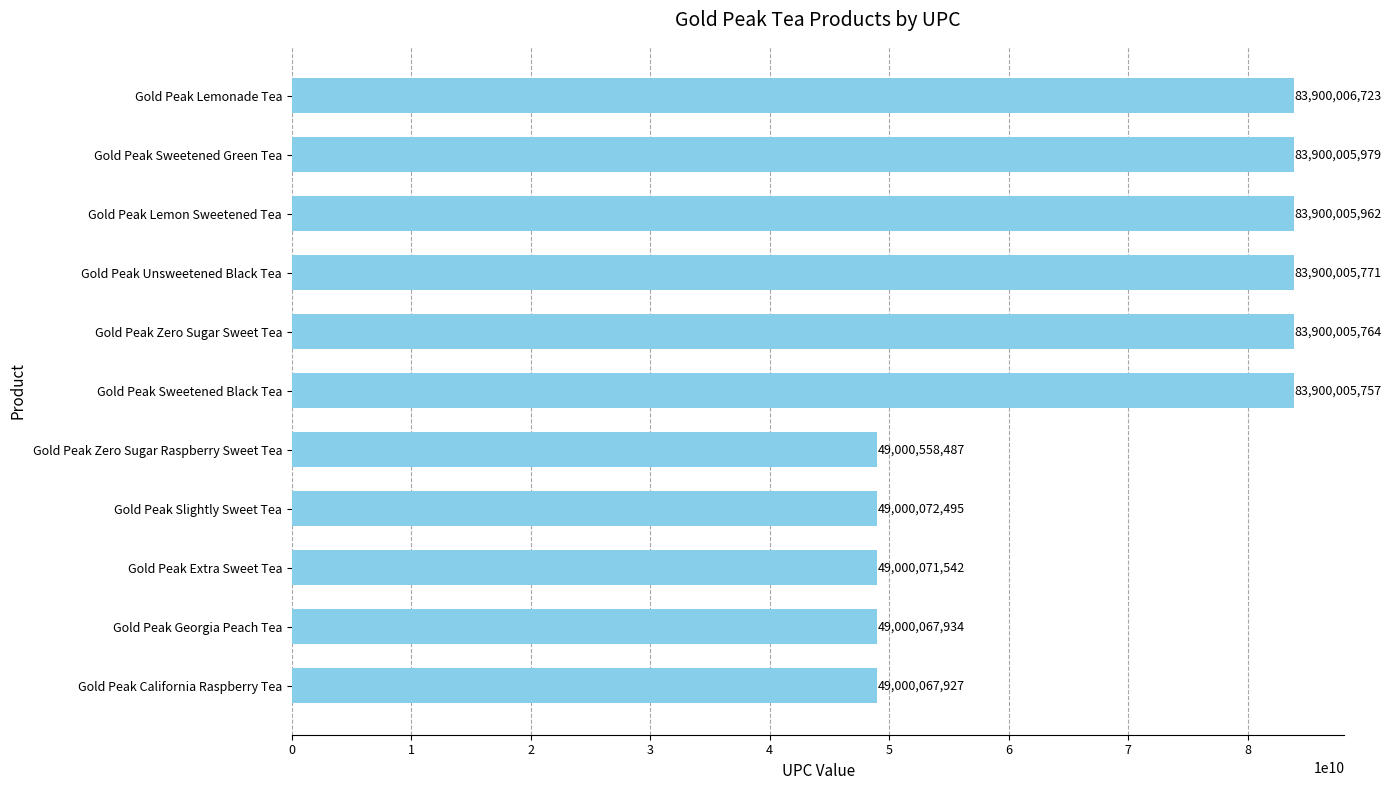

What is the greatest value displayed?

83900006723